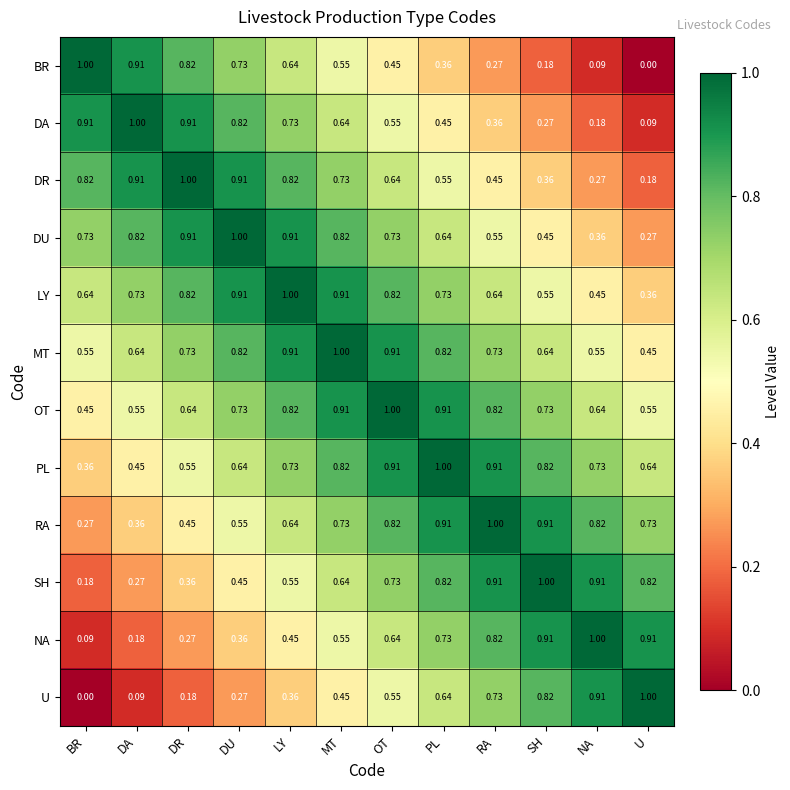

What is the total value across all series at BR?

6.0